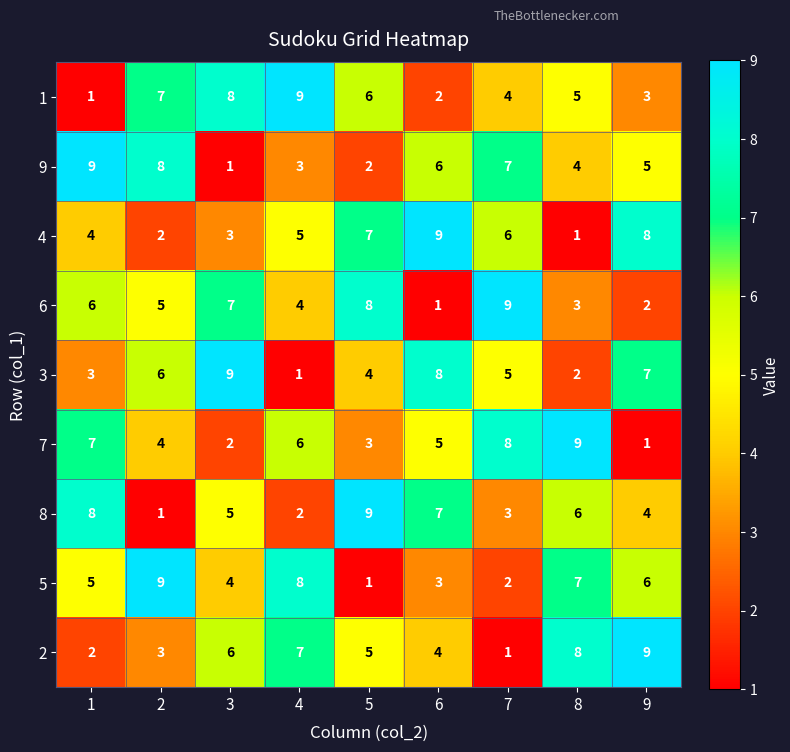

What is the spread (max minus min) of values at 1?

8